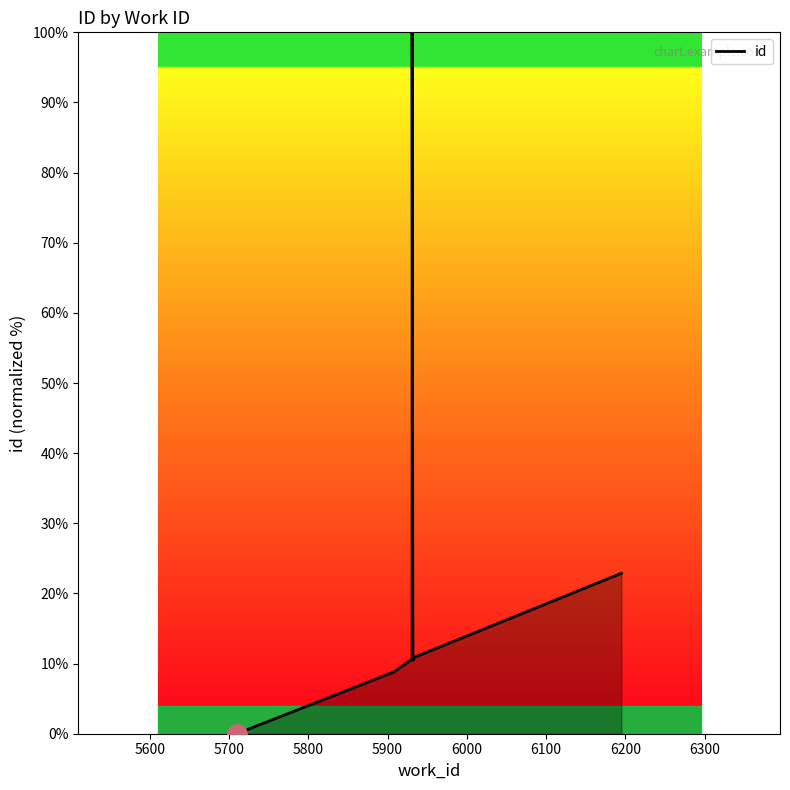

Reading right to left, extract all data points from this chart.

22.9	10.9	10.6	10.6	10.5	100.0	10.5	10.5	8.8	0.0